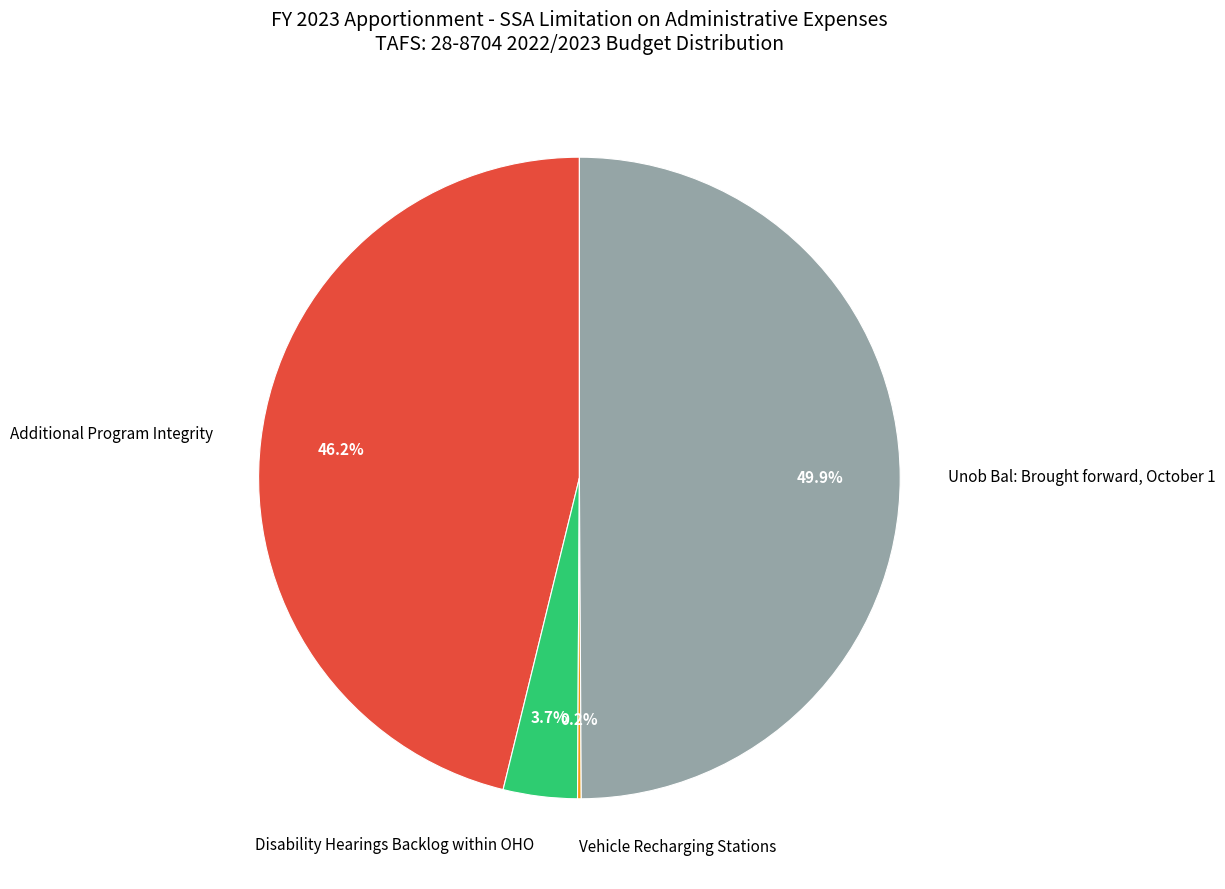

How much of the chart is everything except Disability Hearings Backlog within OHO?

96.3%